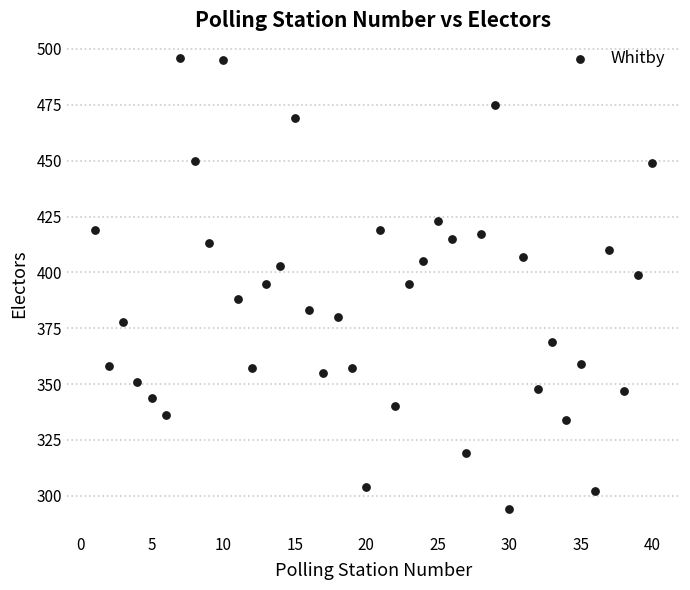

What is the range of X values (max minus min)?

39